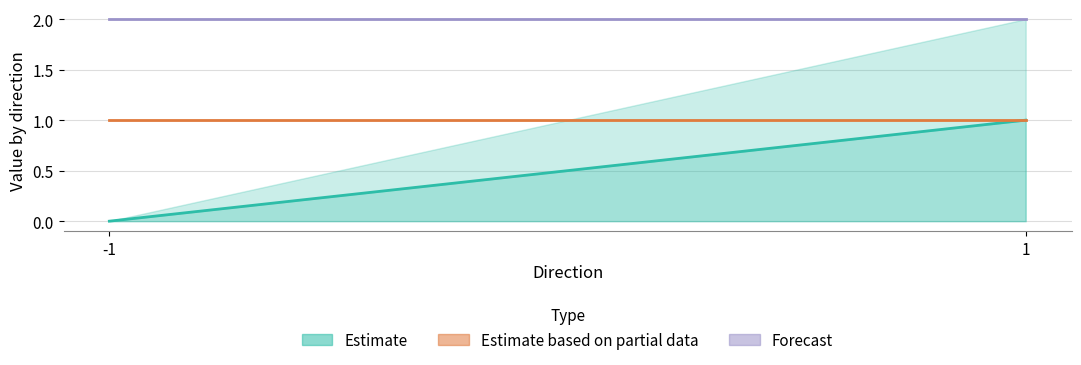

Where is Forecast nearest to the value 2?

-1